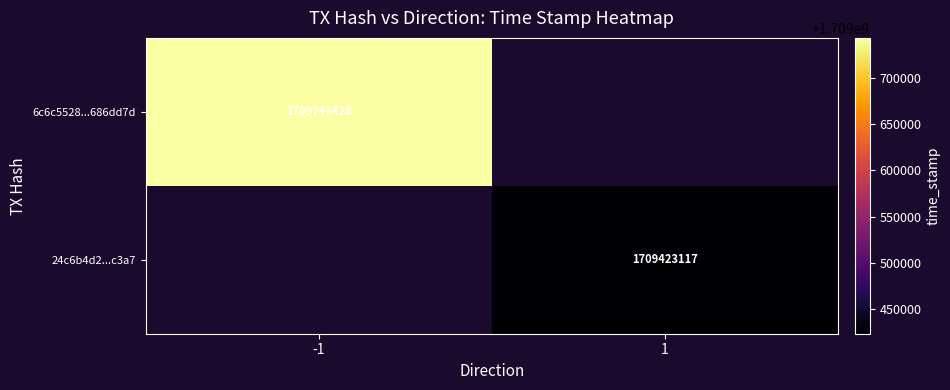

True or false: 24c6b4d2...c3a7 has a value of 2774431544.5 at 1.

False